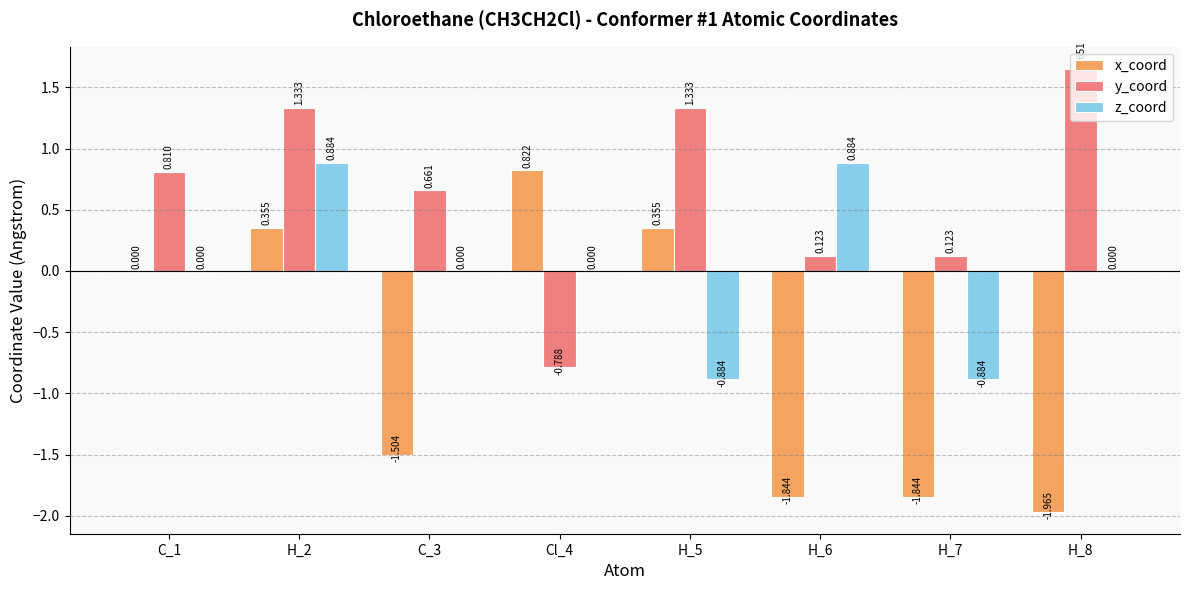

Is the value of z_coord at H_6 greater than the value of y_coord at C_1?

Yes